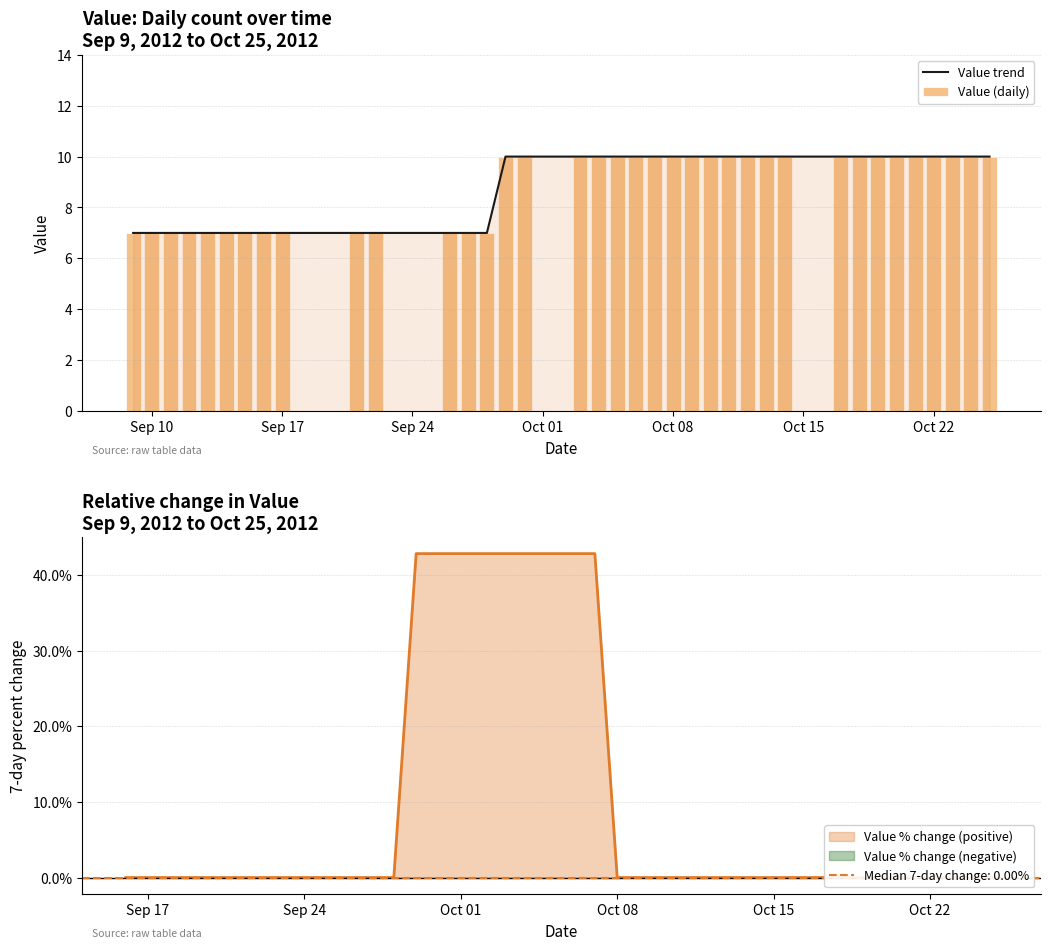

What is the value of the Value (daily) bar at the 3rd from the left?

7